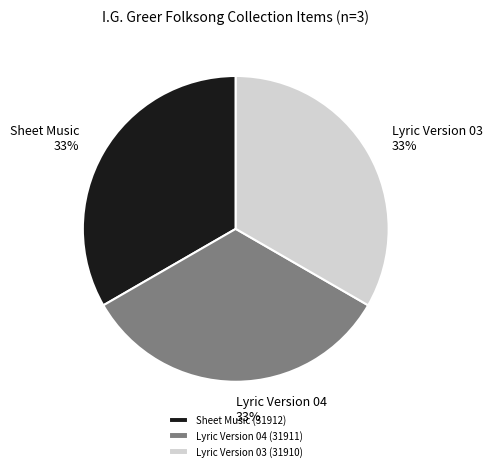

Count the number of slices in the pie.

3